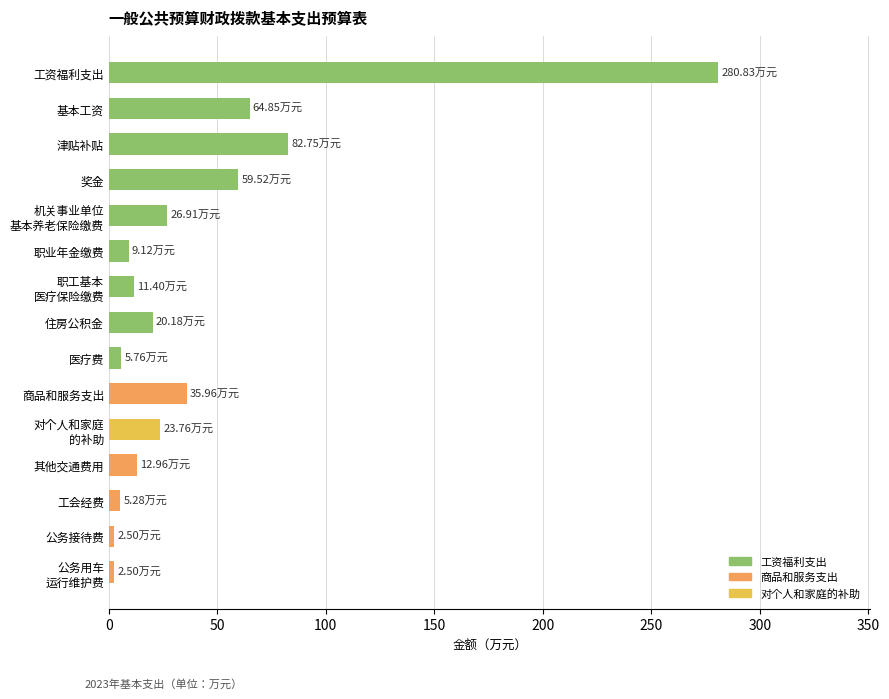

What is the smallest value displayed?

2.5